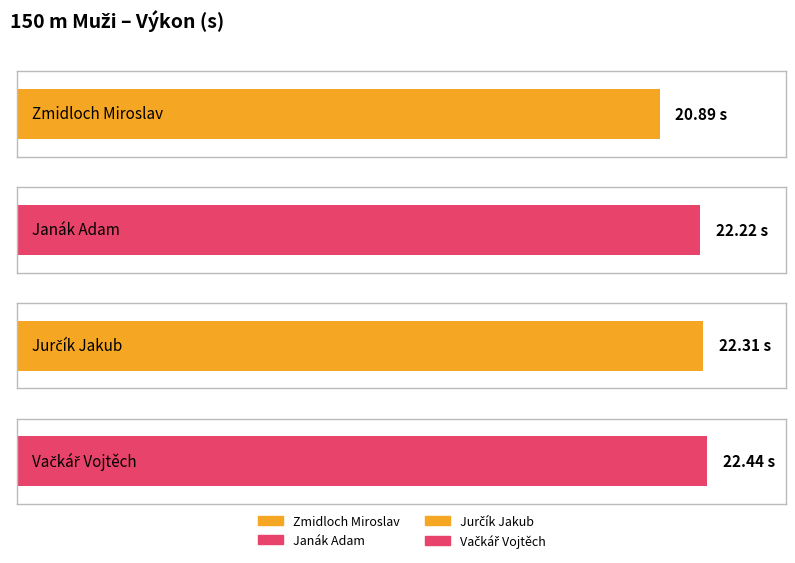

Reading left to right, transcribe all the data shown in this chart.

20.9	22.2	22.3	22.4